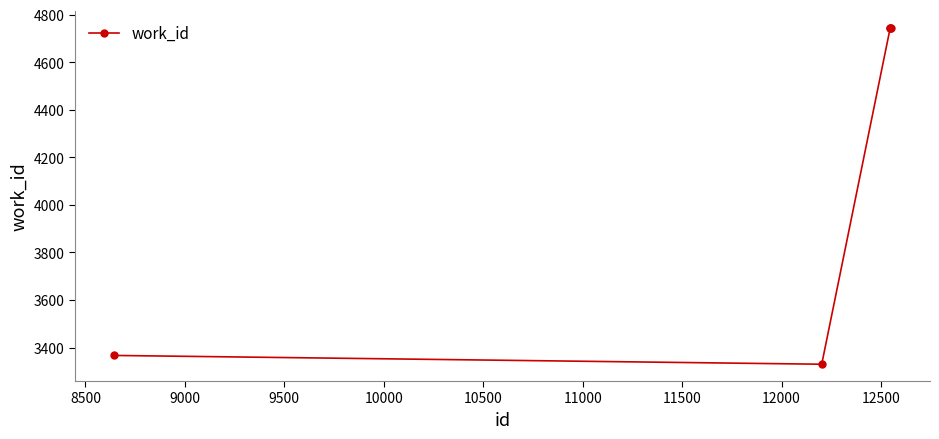

What is the difference between the maximum and minimum values?

1413